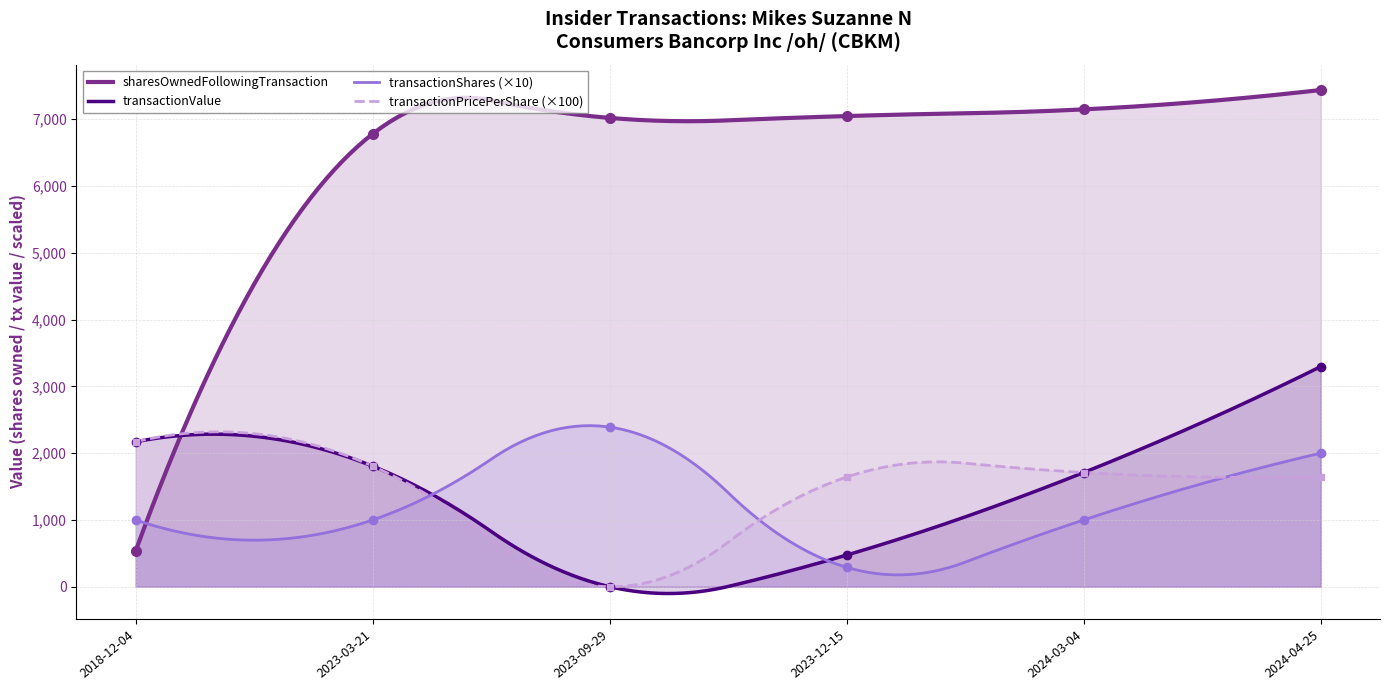

What is the value of the transactionShares point at the 4th from the left?

290.0